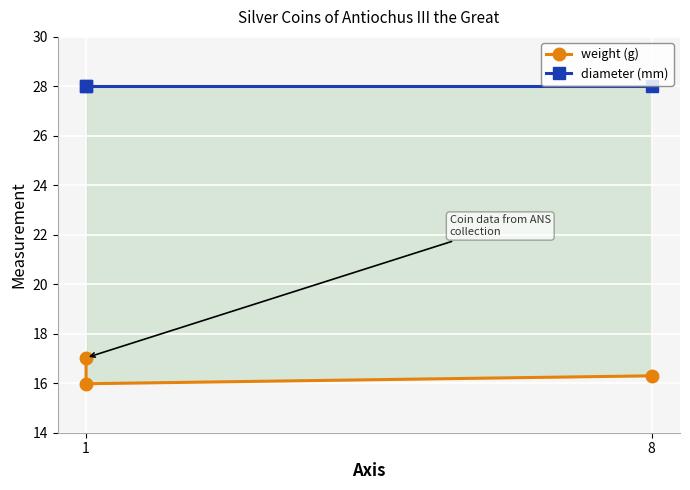

List the series in order of their peak value, lowest first.

weight (g), diameter (mm)